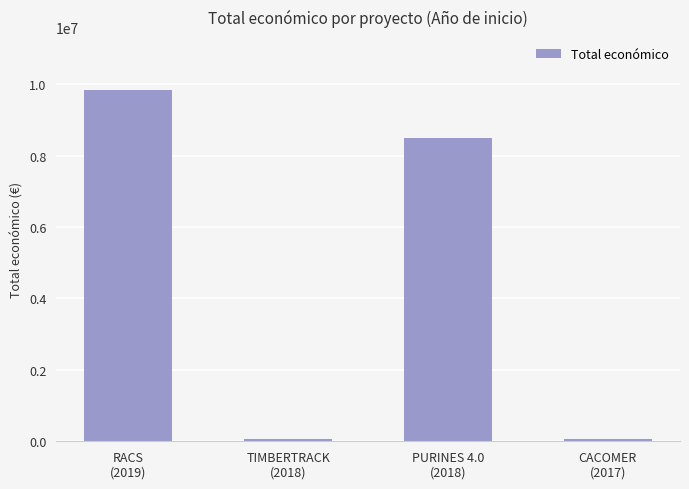

How many bars are there in total?

4